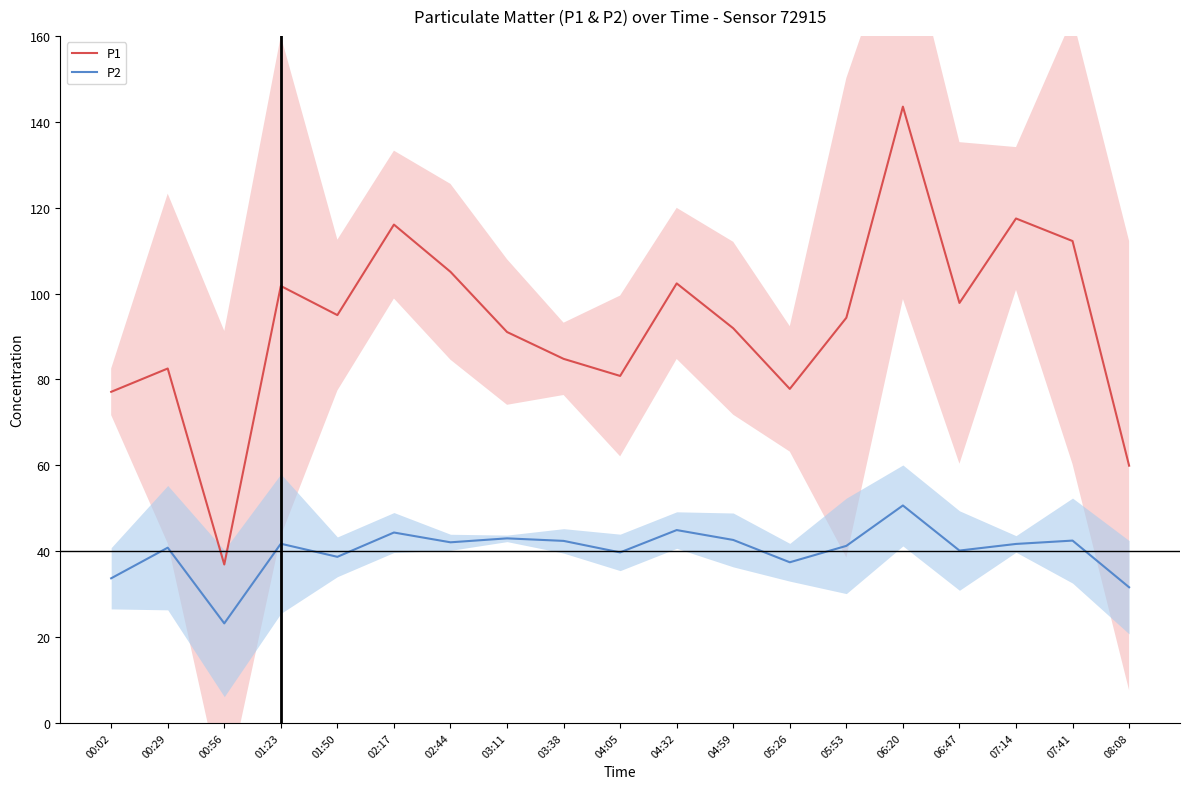

What is the label of the 7th point from the right?

05:26